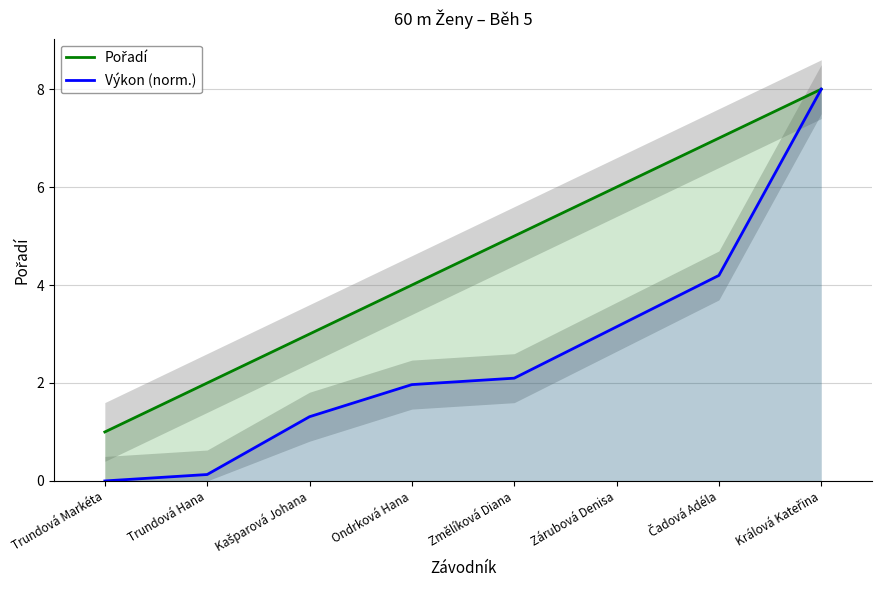

Which category has the lowest value in the Pořadí series?

Trundová Markéta